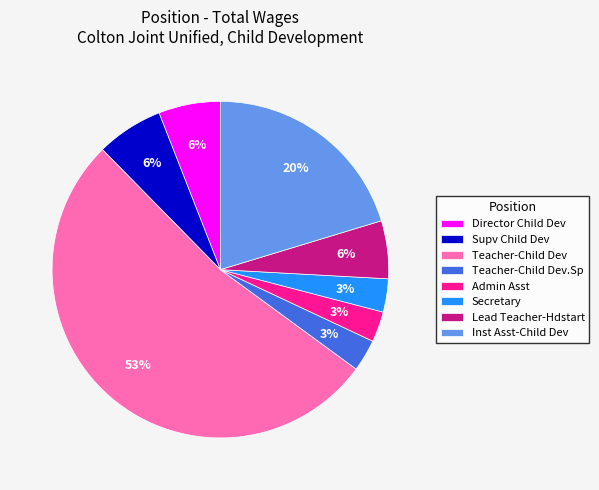

To the nearest percent, what portion does Inst Asst-Child Dev represent?

20%